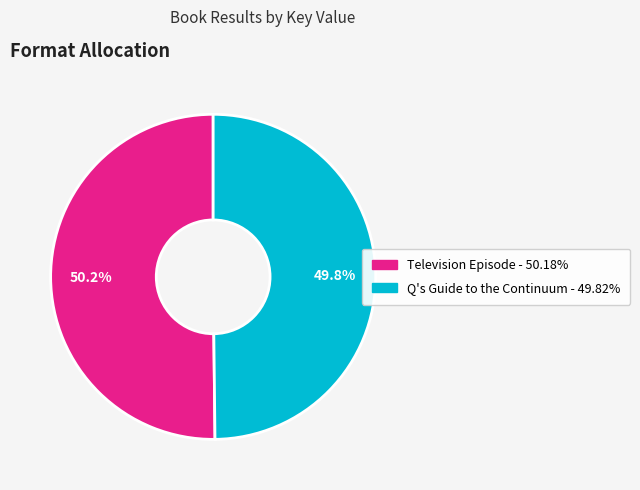

Do Q's Guide to the Continuum and Television Episode together represent more than half of the pie?

Yes